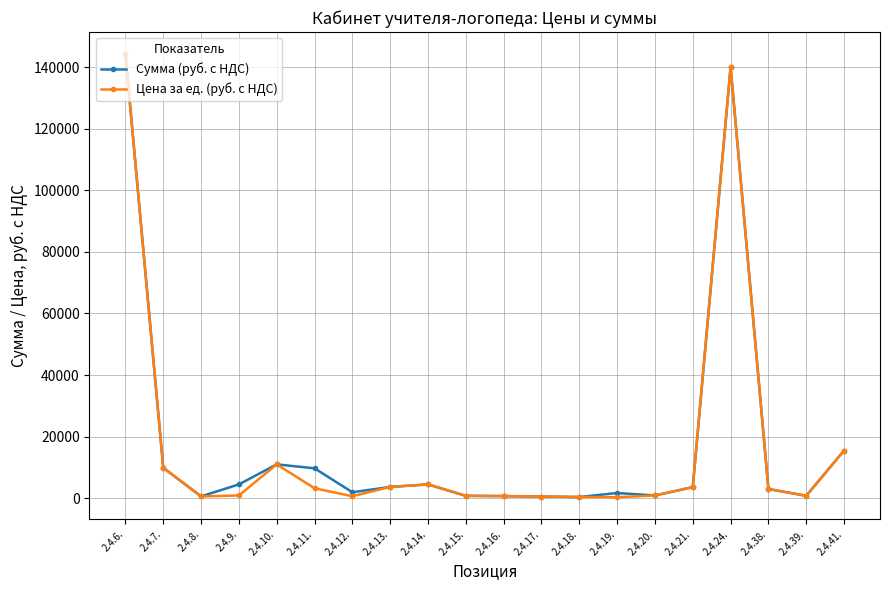

What is the greatest value displayed?

144180